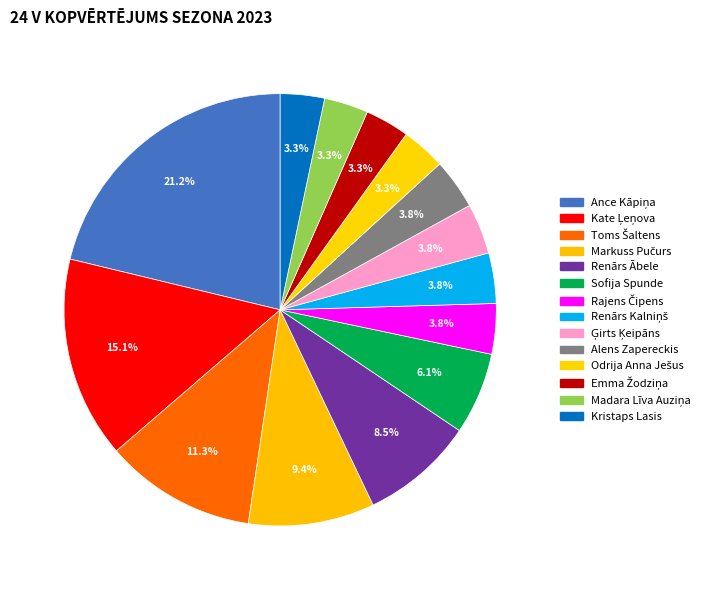

What is the ratio of the value at Odrija Anna Ješus to the value at Toms Šaltens?

0.3